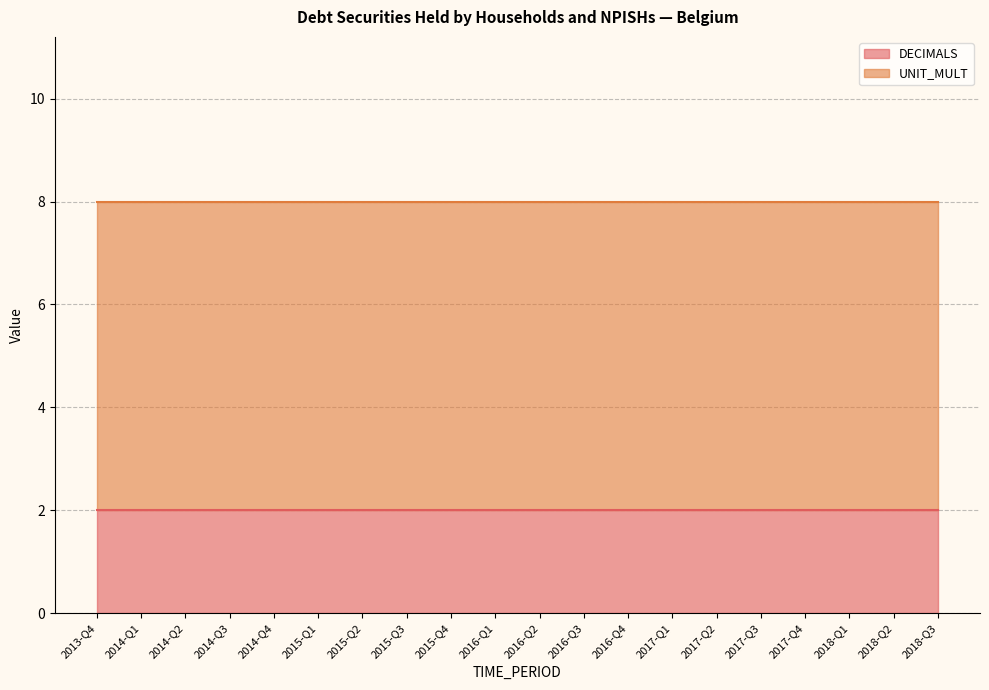

At which category does the chart reach its minimum across all series?

2013-Q4